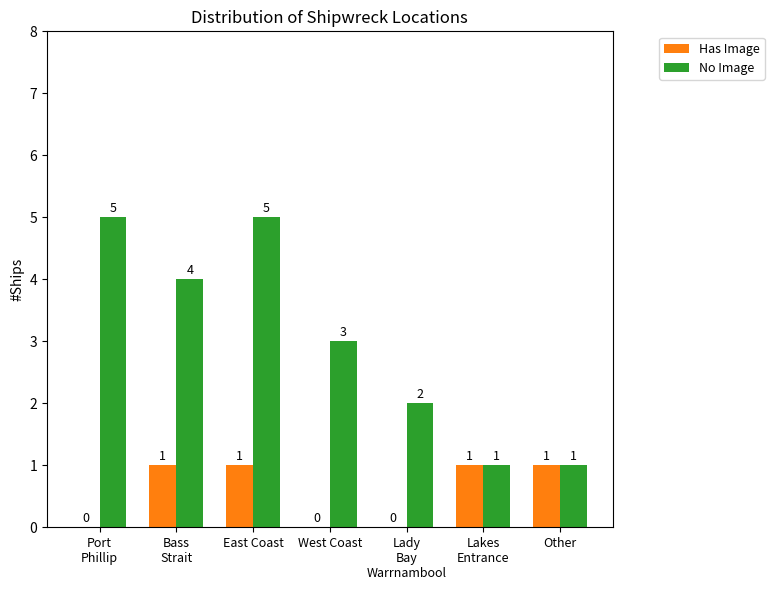

Is the value of Has Image at East Coast greater than the value of No Image at Lady
Bay
Warrnambool?

No